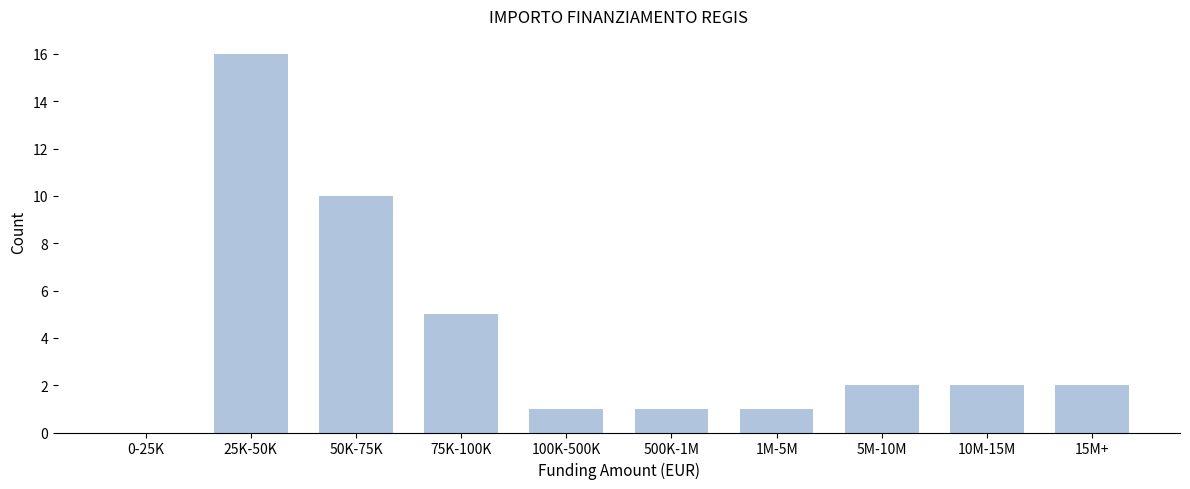

Reading left to right, transcribe all the data shown in this chart.

0-25K=0	25K-50K=16	50K-75K=10	75K-100K=5	100K-500K=1	500K-1M=1	1M-5M=1	5M-10M=2	10M-15M=2	15M+=2